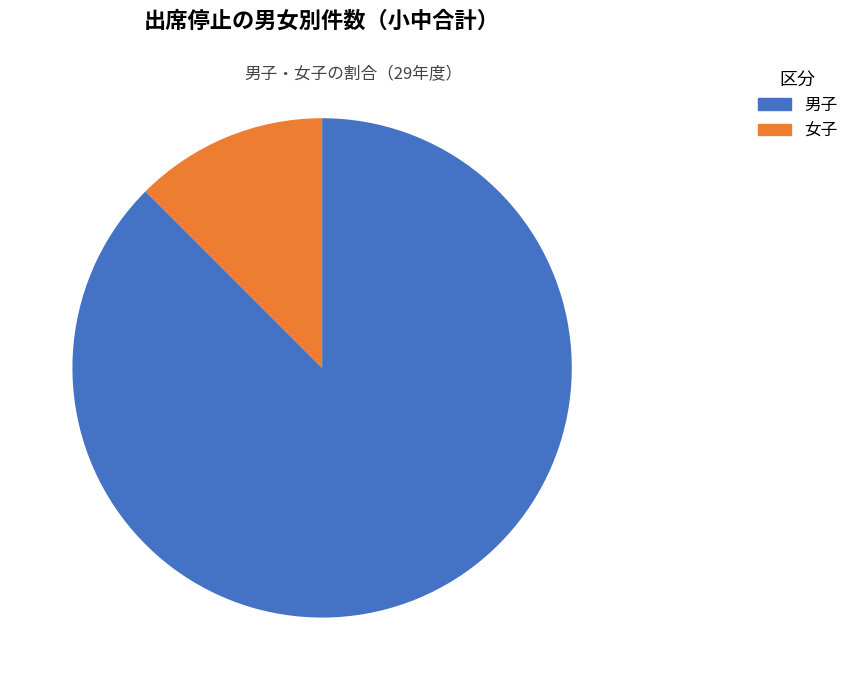

To the nearest percent, what is the difference between the largest and smallest slice percentages?

75%